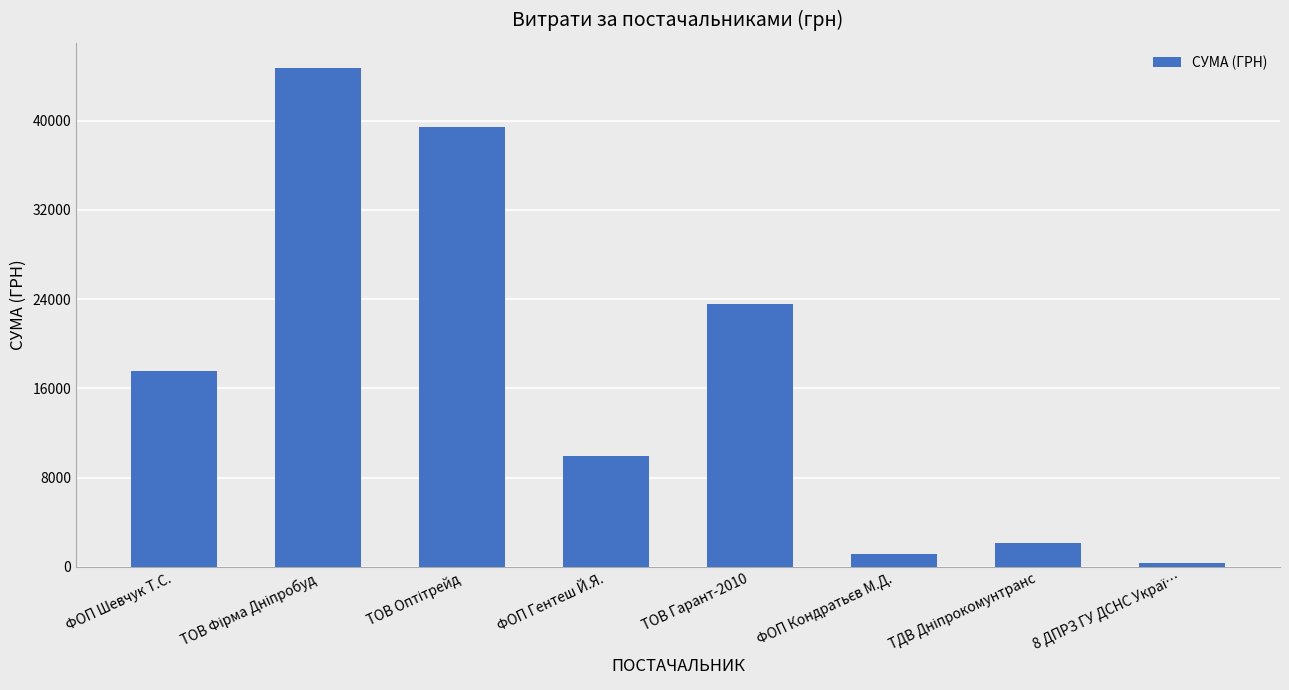

True or false: the data shows 9944.0 at ФОП Гентеш Й.Я..

True